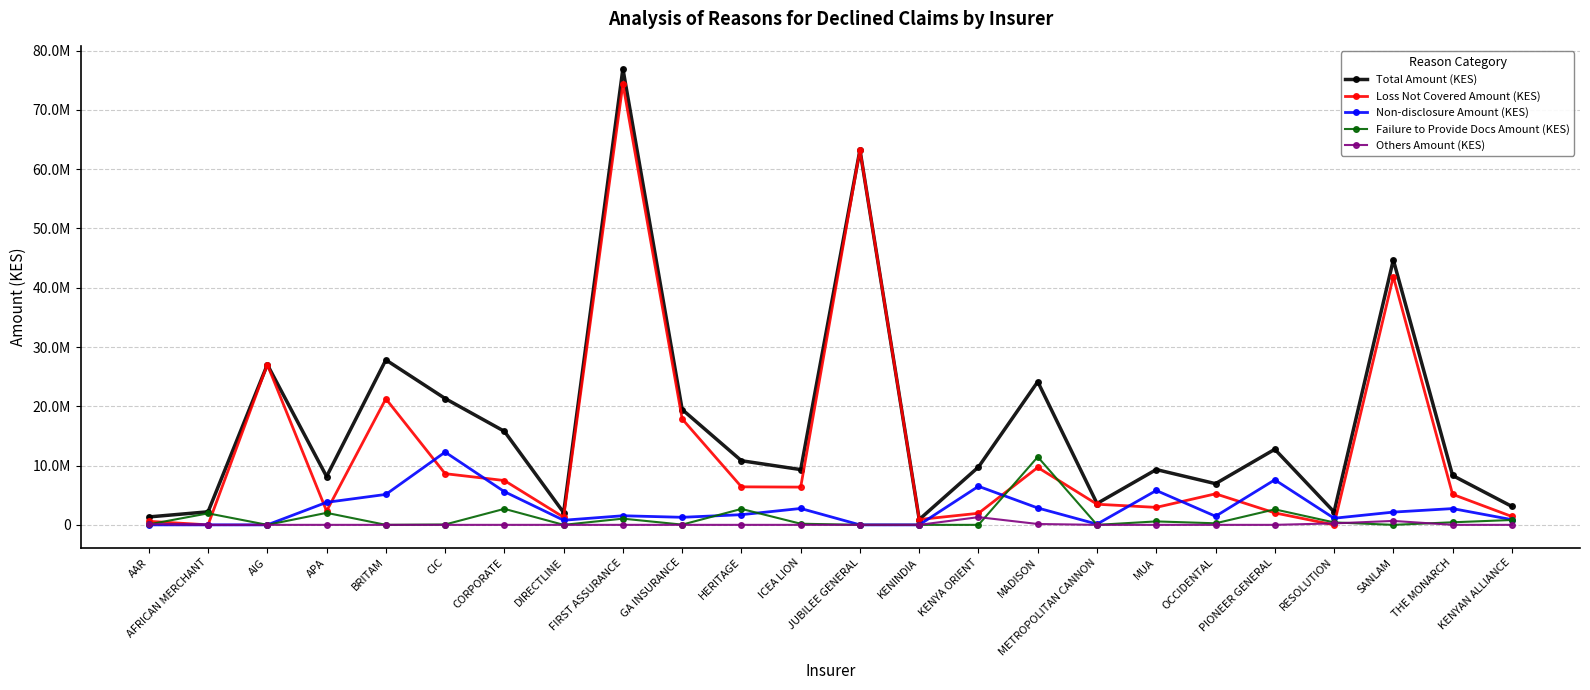

At which label is Loss Not Covered Amount (KES) closest to 37184900?

SANLAM